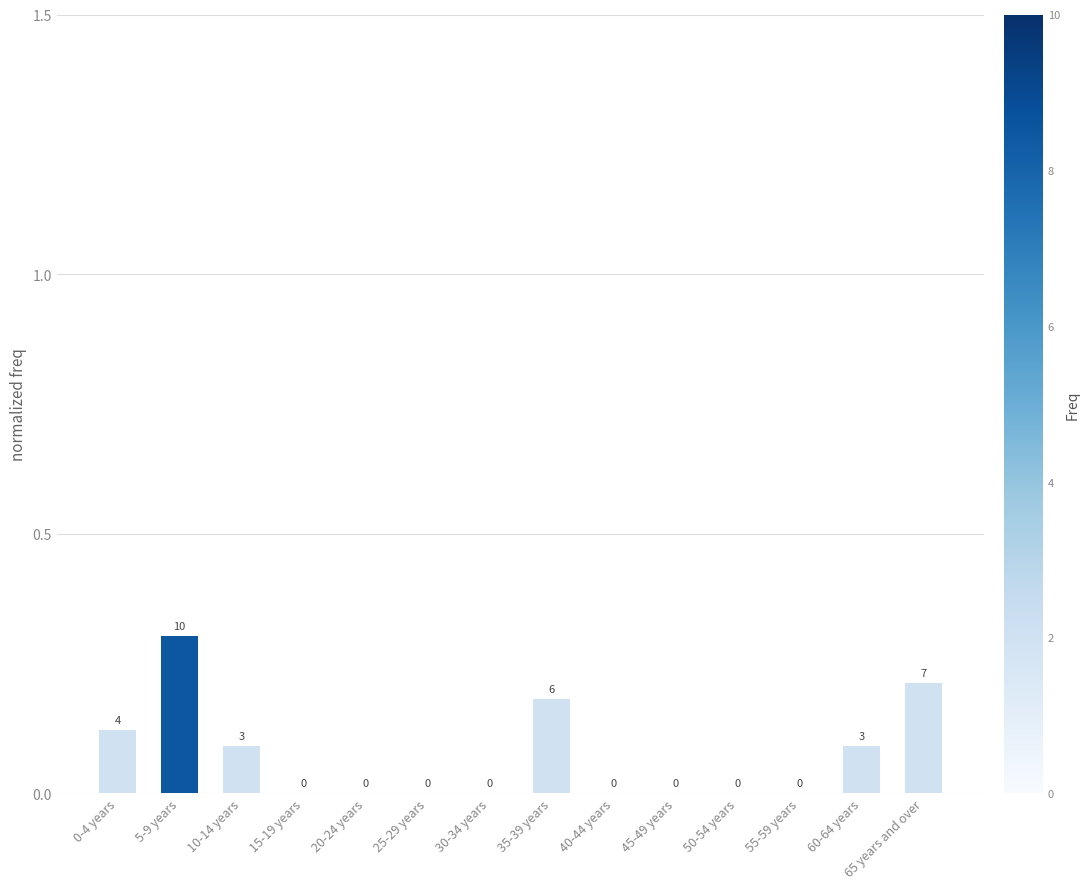

The value at 45-49 years is 0.0. True or false?

True